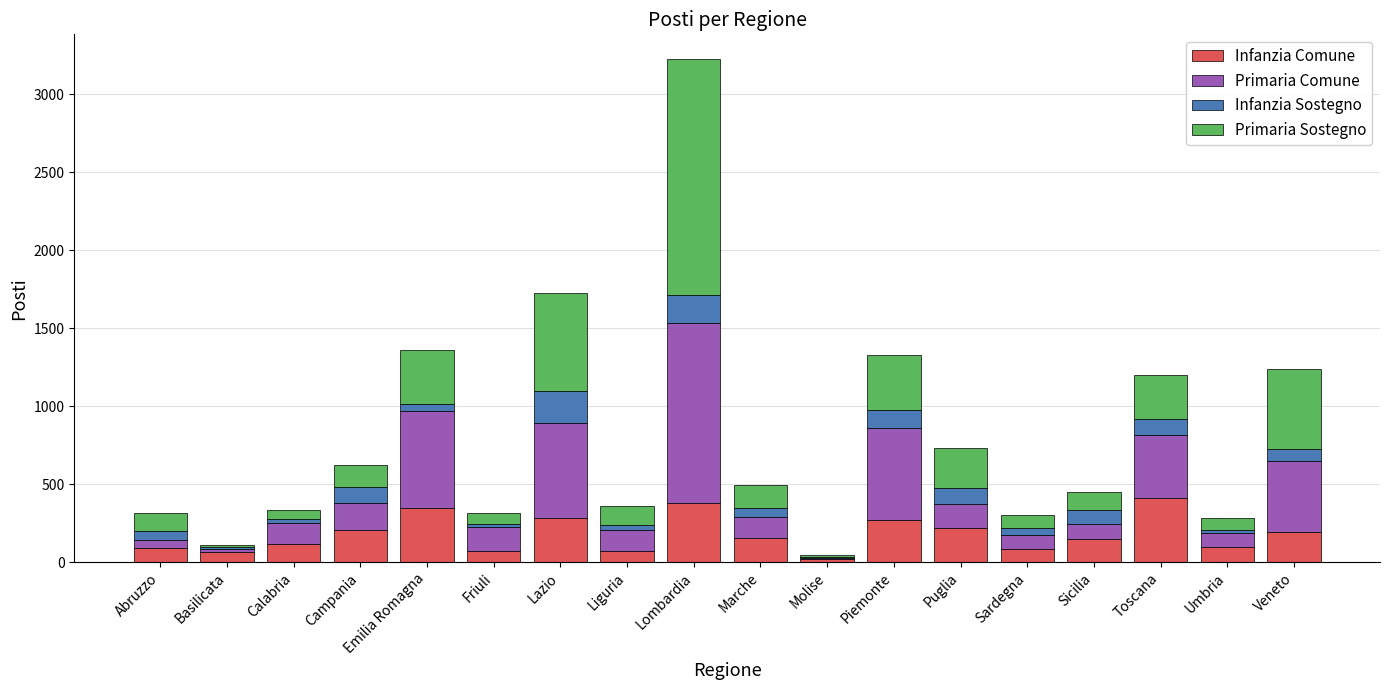

What is the sum of all Infanzia Comune values?

3227